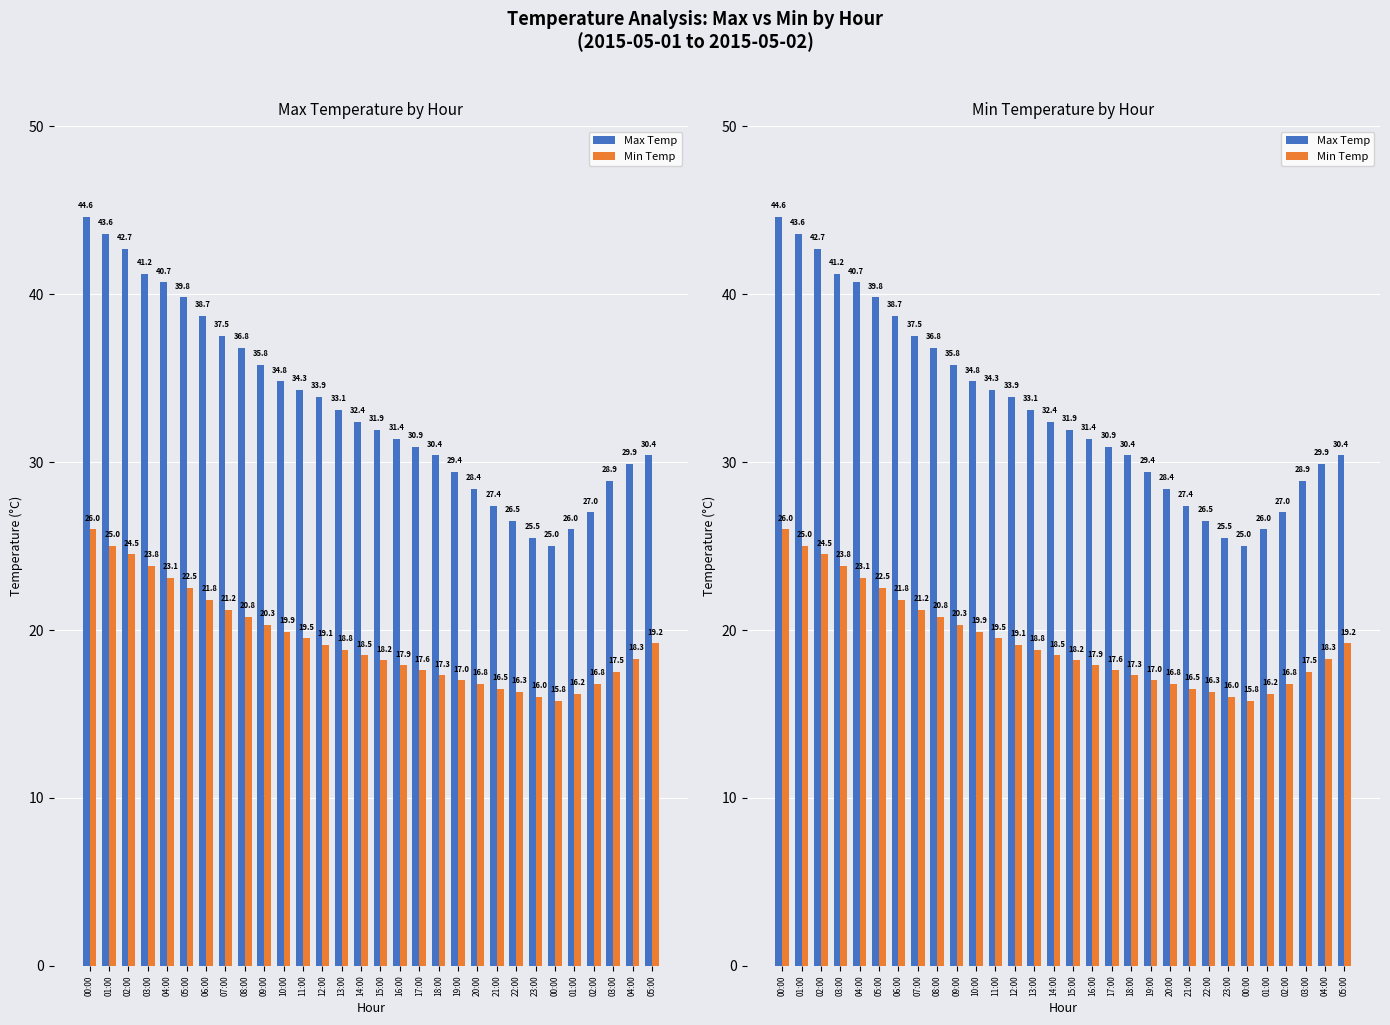

Read the Min Temp value at 07:00.

21.2